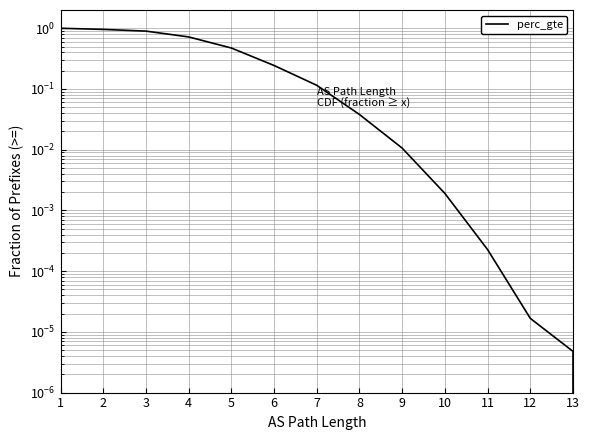

What is the average value?

0.3